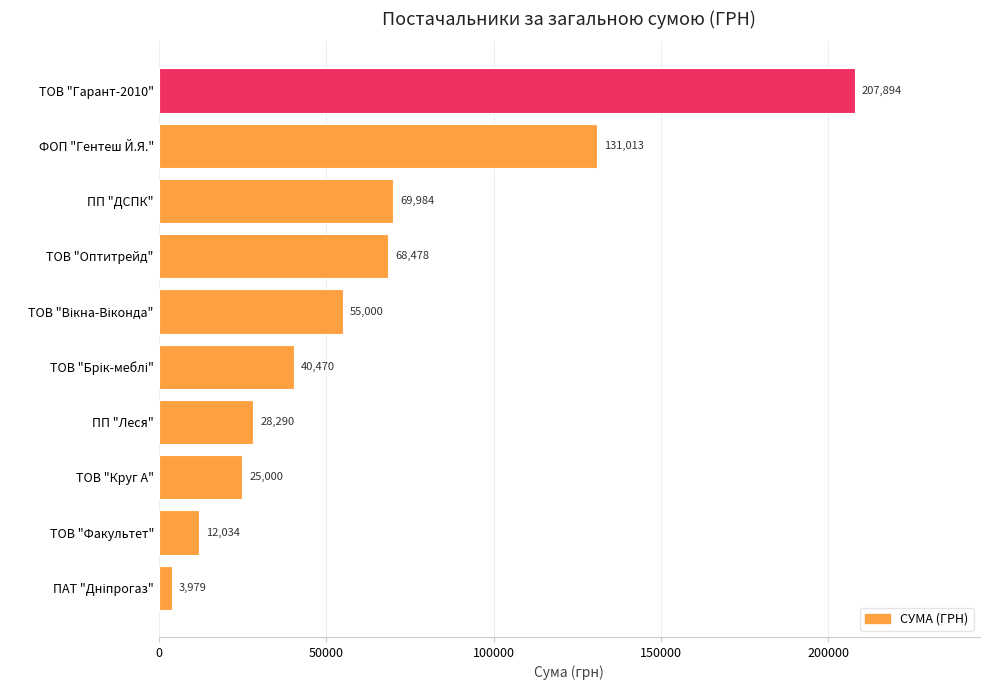

How many series are shown in this chart?

1